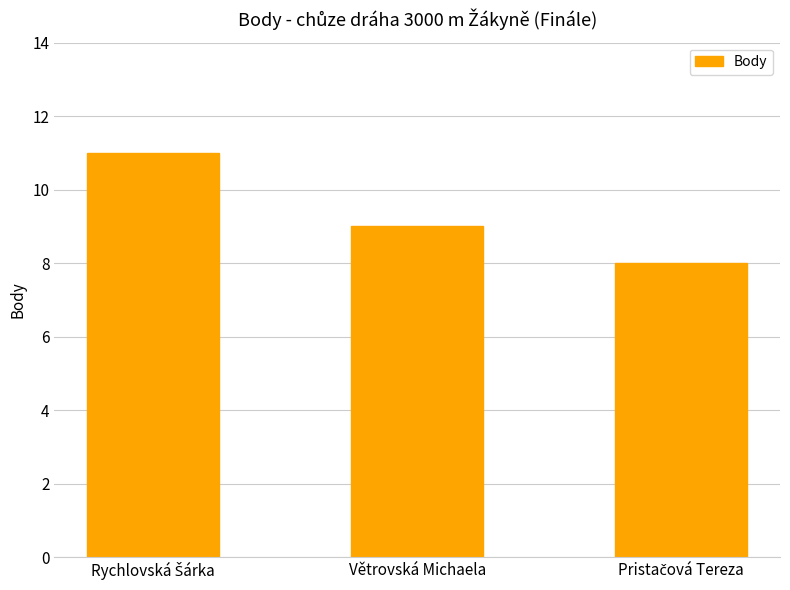

Reading right to left, transcribe all the data shown in this chart.

8	9	11